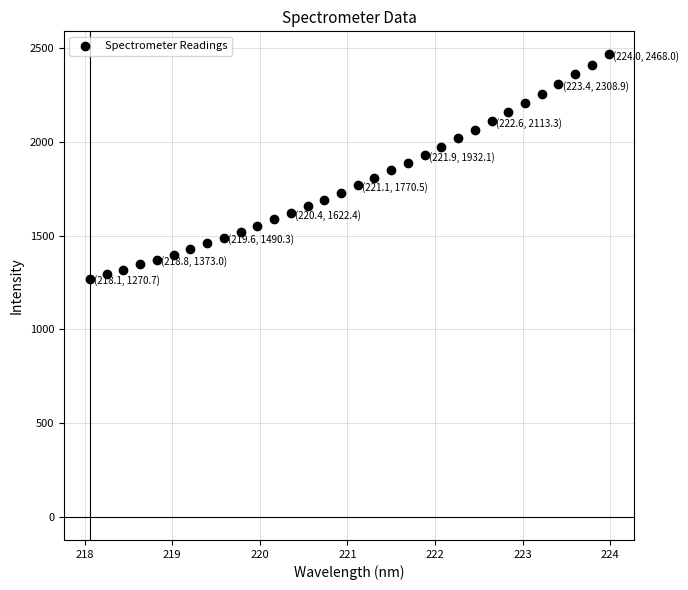

What is the range of Y values (max minus min)?

1197.2